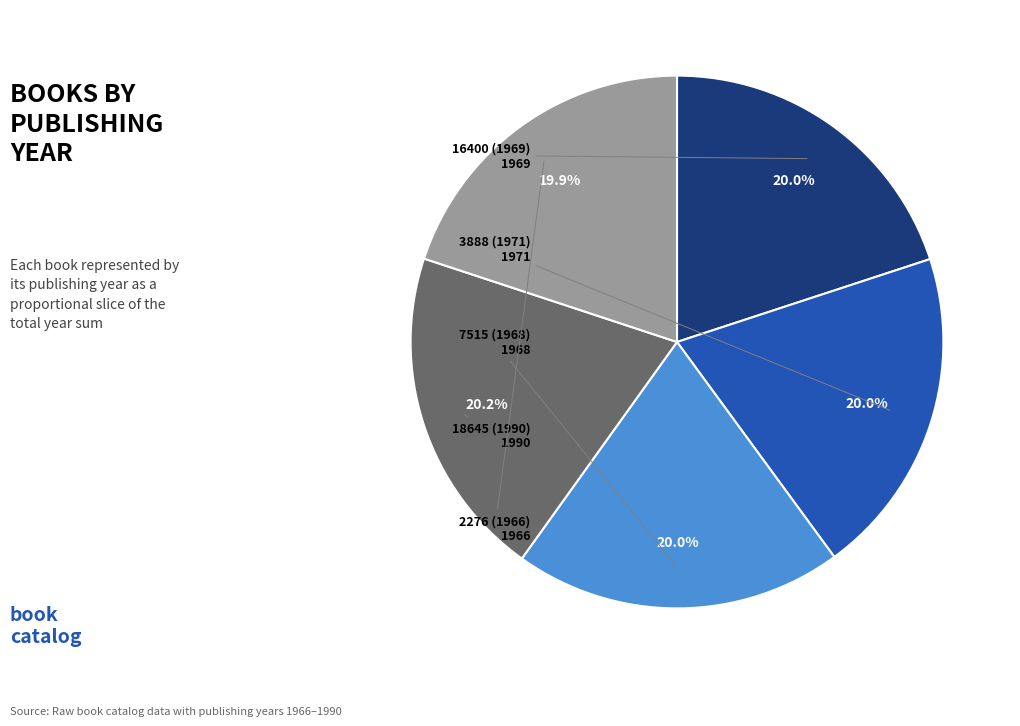

How many slices are in this pie chart?

5